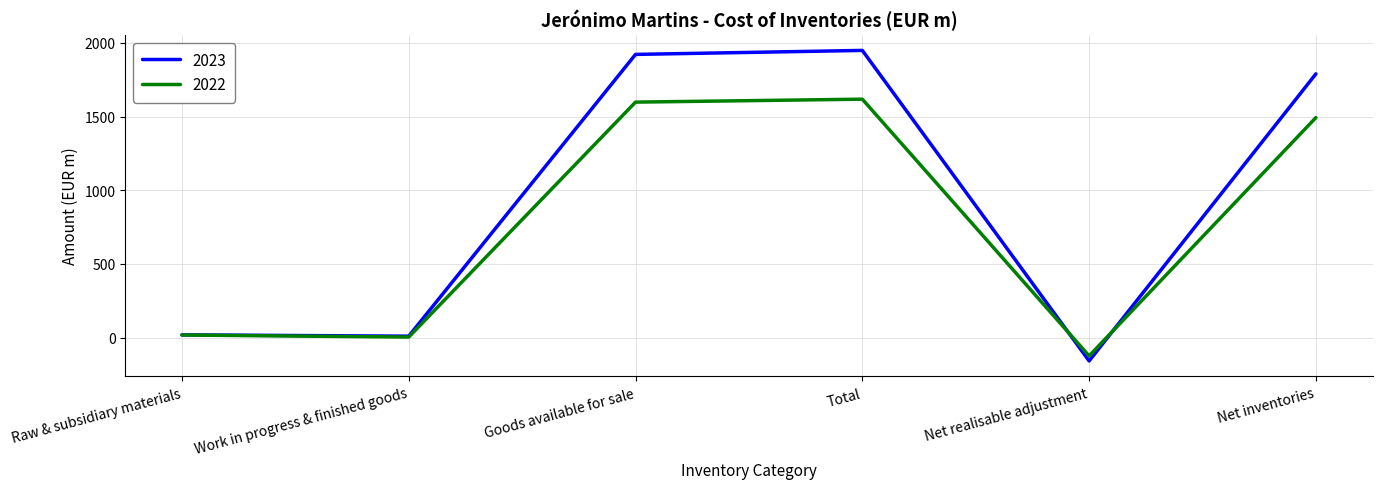

Is it true that 2022 equals 1598 at Goods available for sale?

True